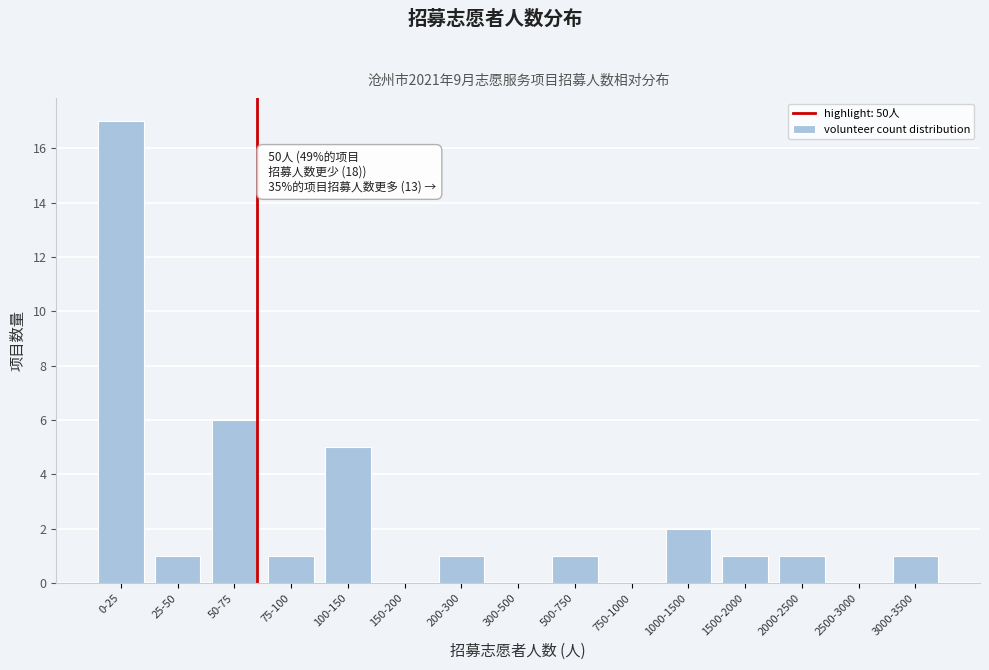

Reading right to left, extract all data points from this chart.

3000-3500=1	2500-3000=0	2000-2500=1	1500-2000=1	1000-1500=2	750-1000=0	500-750=1	300-500=0	200-300=1	150-200=0	100-150=5	75-100=1	50-75=6	25-50=1	0-25=17